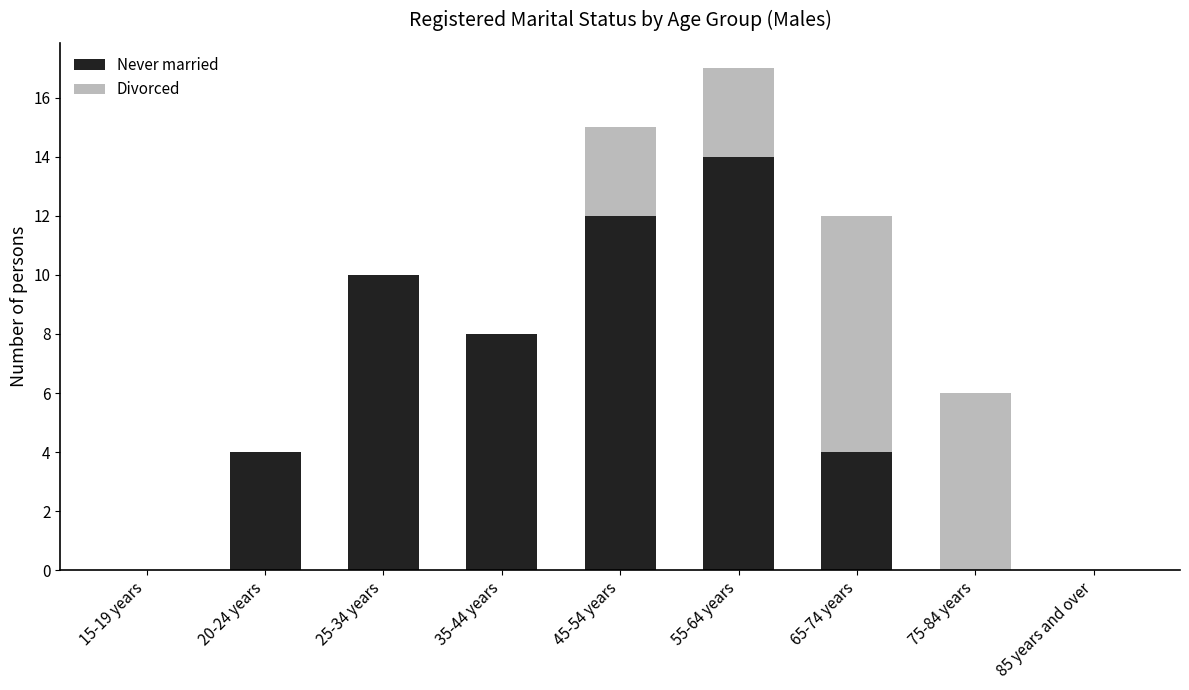

Are the bars grouped side by side (vs. stacked)?

No